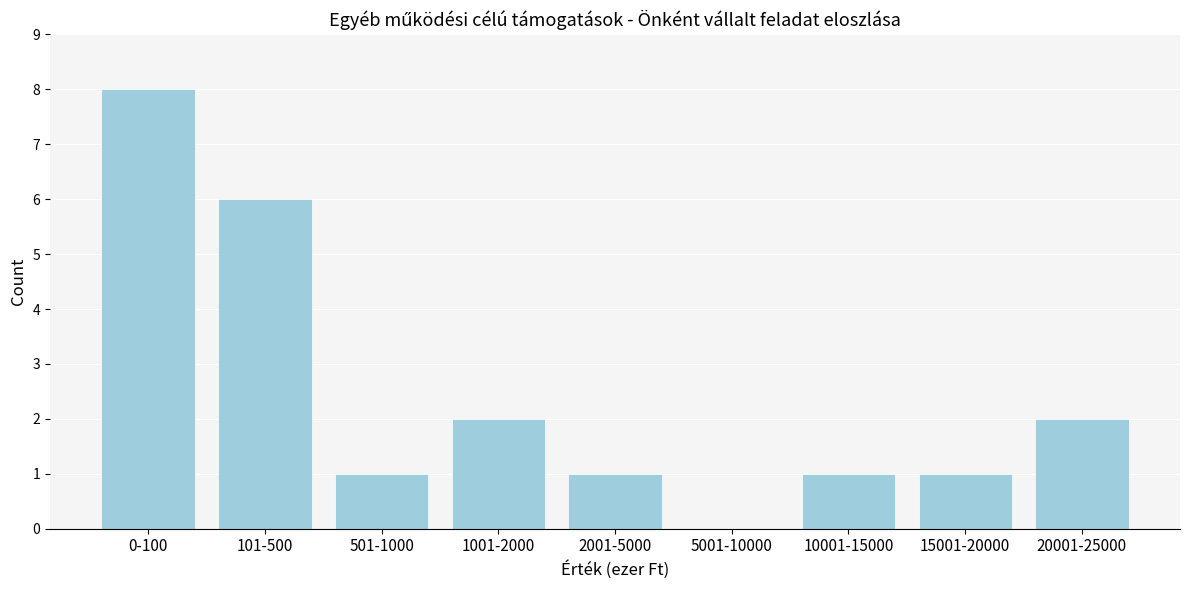

Reading left to right, list all the values displayed in this chart.

0-100=8	101-500=6	501-1000=1	1001-2000=2	2001-5000=1	5001-10000=0	10001-15000=1	15001-20000=1	20001-25000=2